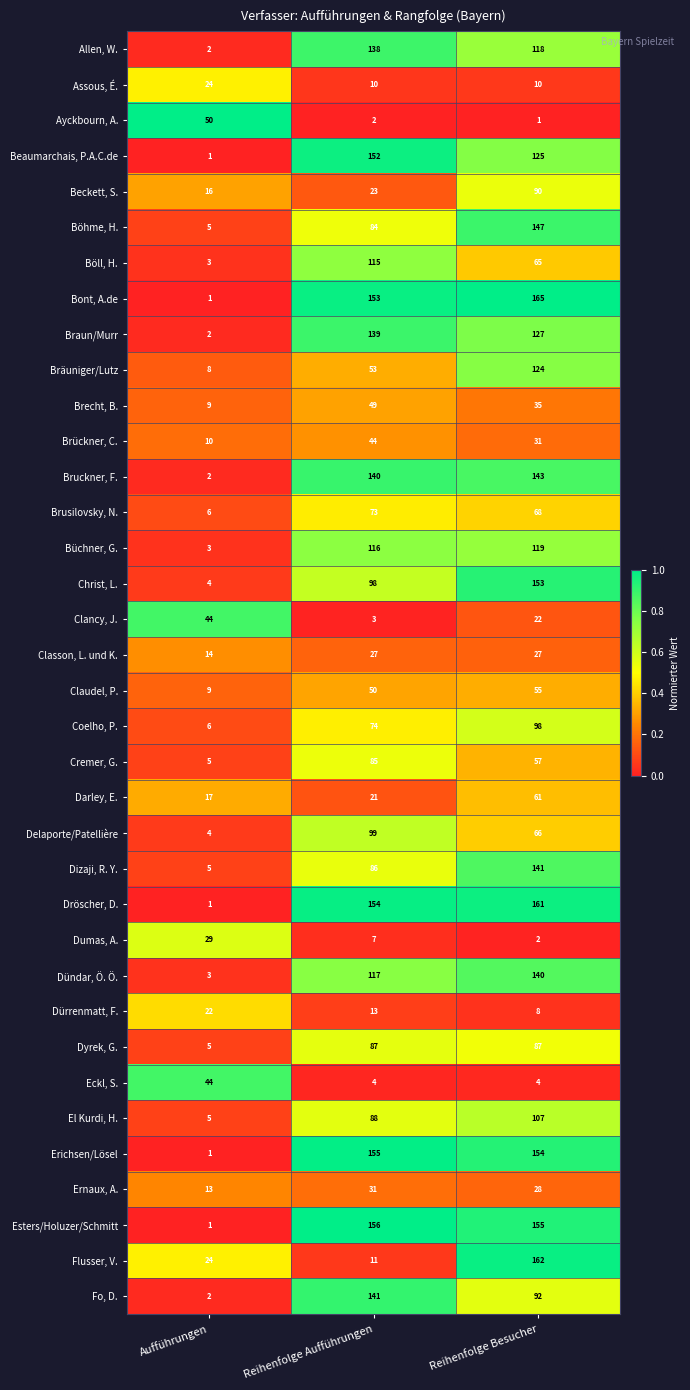

What is the greatest value displayed?

165